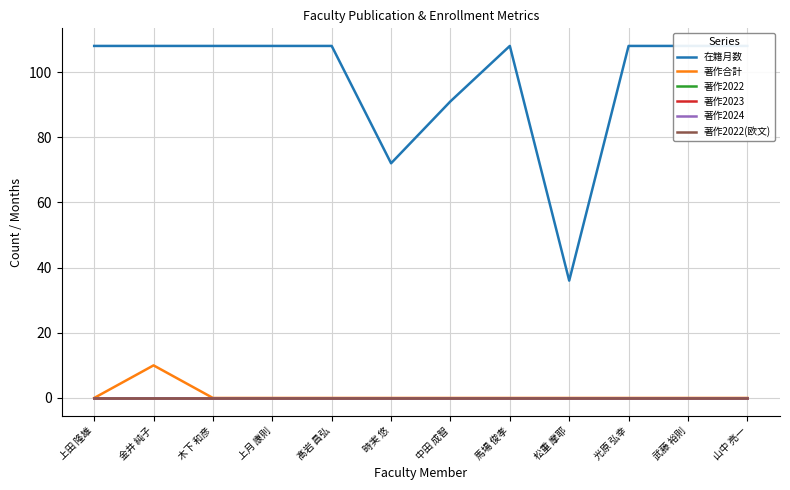

Does the chart display data point markers on the line(s)?

No